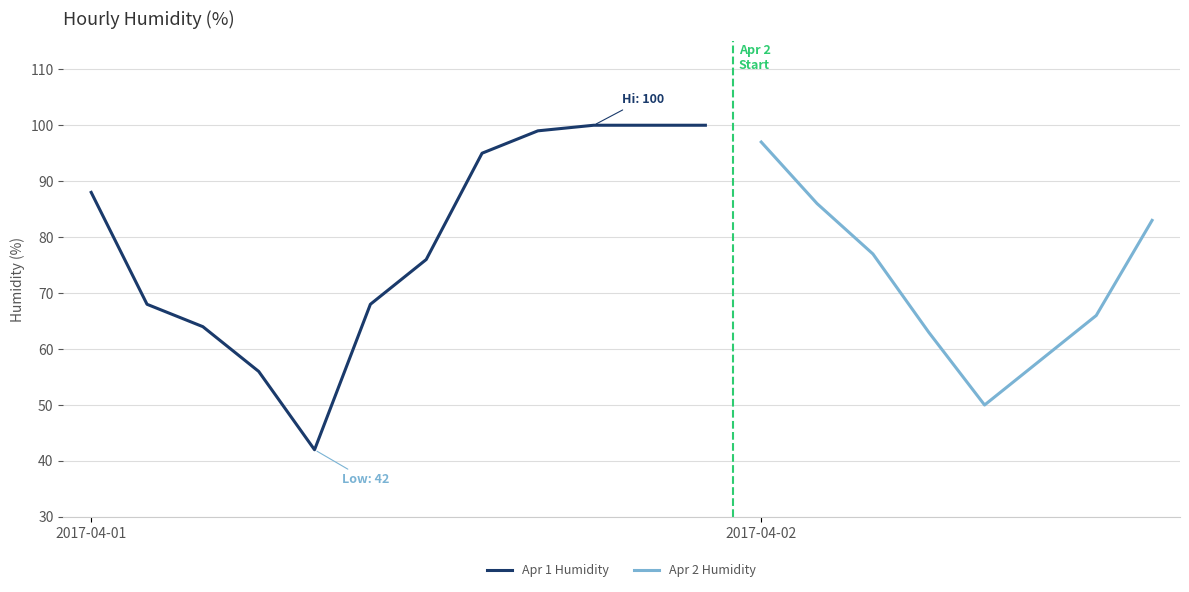

Rank the categories by value from lowest to highest.

2017-04-01 12:00, 2017-04-02 12:00, 2017-04-01 11:00, 2017-04-02 13:00, 2017-04-02 11:00, 2017-04-01 10:00, 2017-04-02 14:00, 2017-04-01 09:00, 2017-04-01 13:00, 2017-04-01 14:00, 2017-04-02 10:00, 2017-04-02 15:00, 2017-04-02 09:00, 2017-04-01 08:00, 2017-04-01 15:00, 2017-04-02 08:00, 2017-04-01 16:00, 2017-04-01 17:00, 2017-04-01 18:00, 2017-04-01 19:00